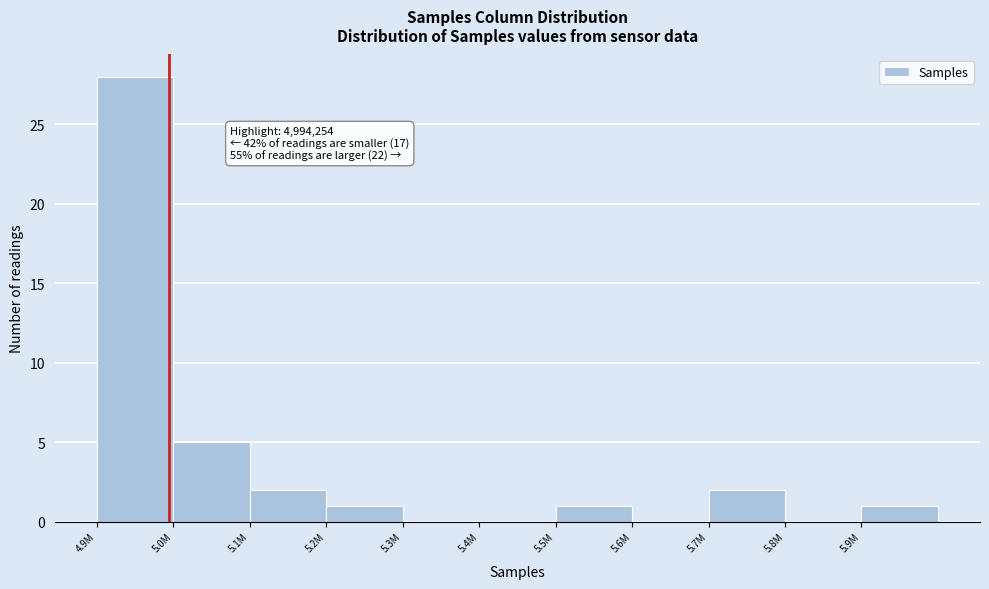

Reading left to right, list all the values displayed in this chart.

4.9M=28	5.0M=5	5.1M=2	5.2M=1	5.3M=0	5.4M=0	5.5M=1	5.6M=0	5.7M=2	5.8M=0	5.9M=1